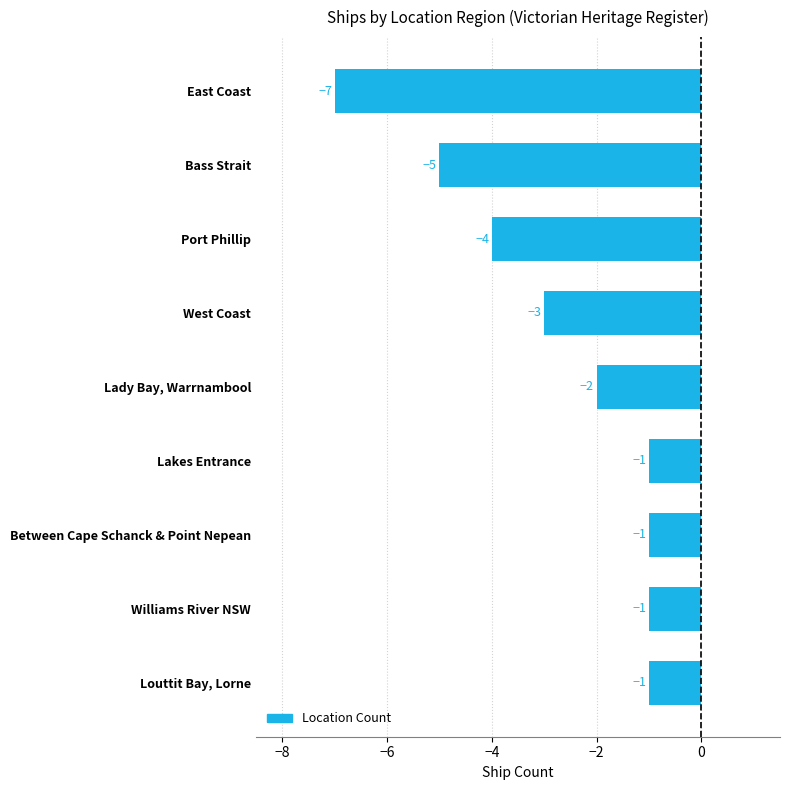

Which category has the lowest value across all series?

East Coast